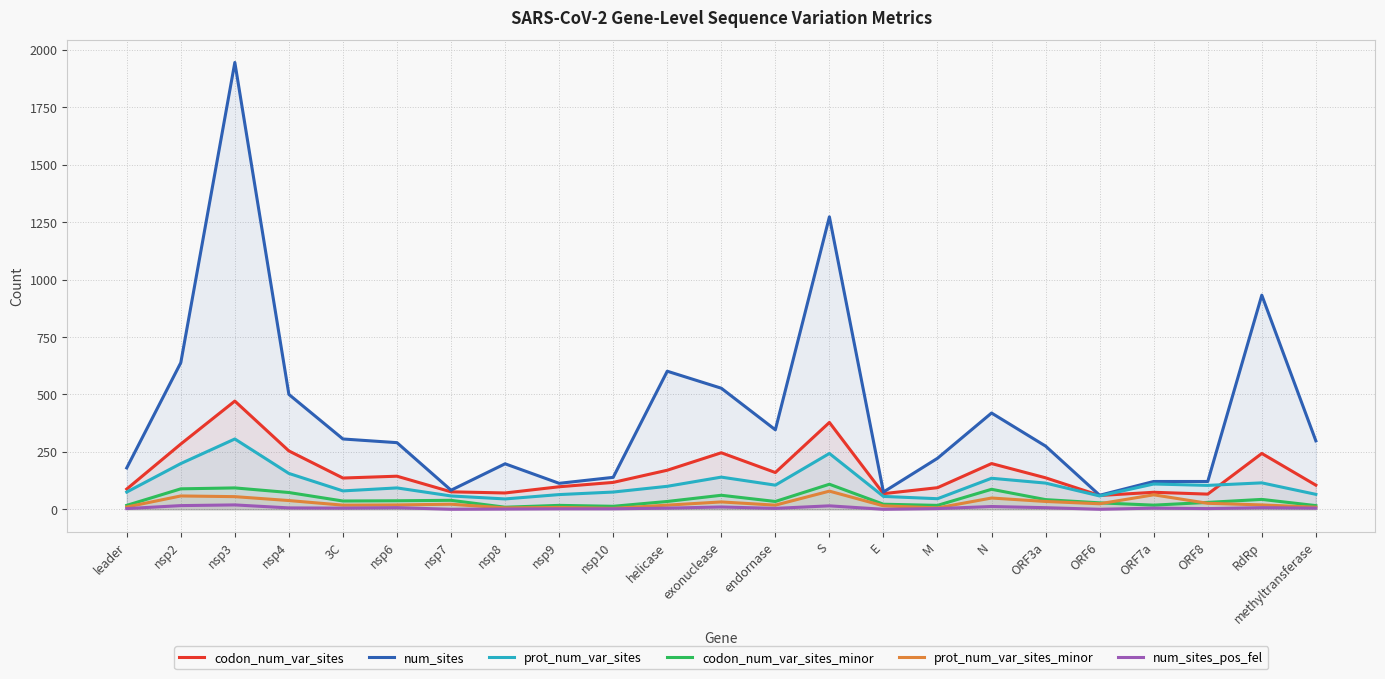

At which label does codon_num_var_sites first exceed 136?

nsp2